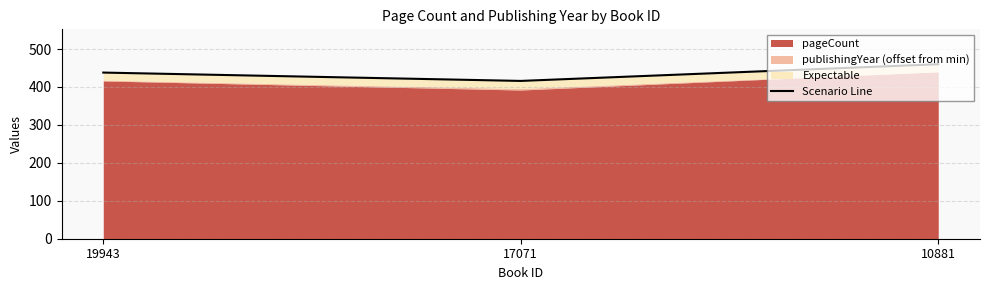

List the labels in order of value, largest first.

10881, 19943, 17071